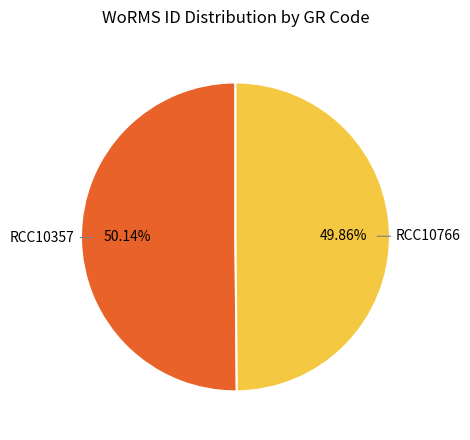

Is it true that RCC10766 is 50% of the pie?

True